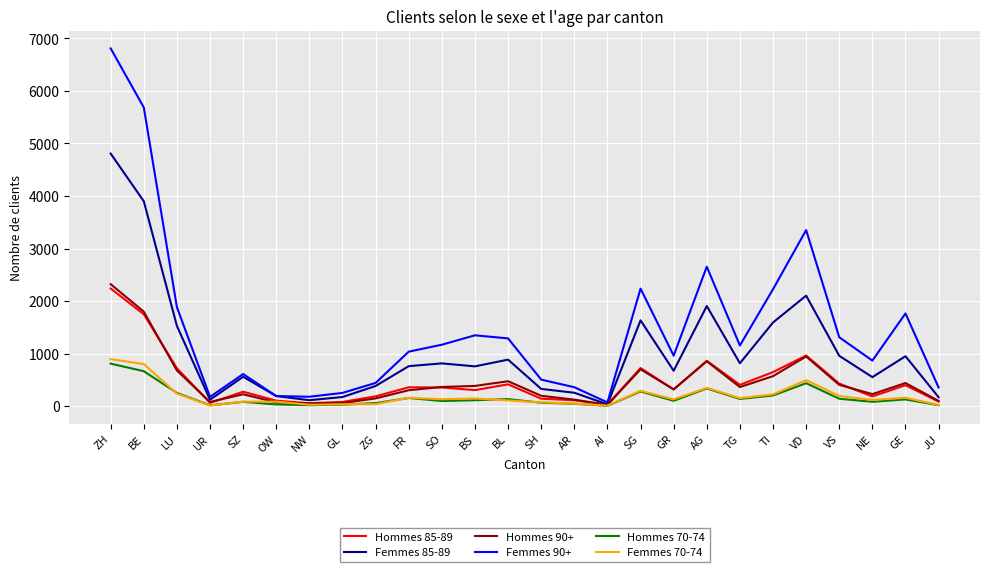

Which series has the widest spread of values?

Femmes 90+